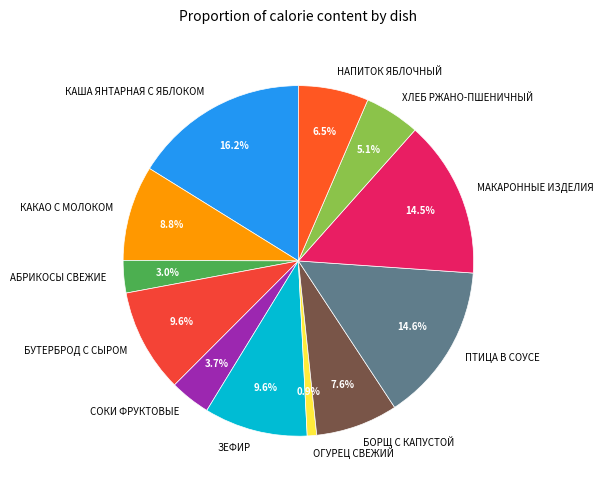

Which category has the smallest portion of the pie?

ОГУРЕЦ СВЕЖИЙ